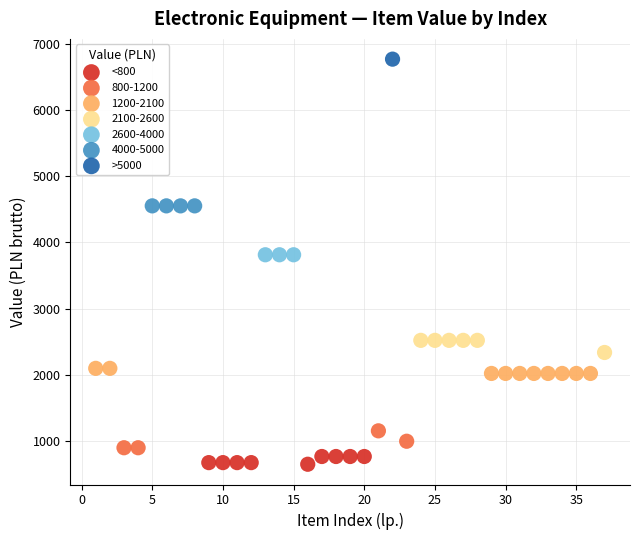

What are all the series names shown in the legend?

<800, 800-1200, 1200-2100, 2100-2600, 2600-4000, 4000-5000, >5000